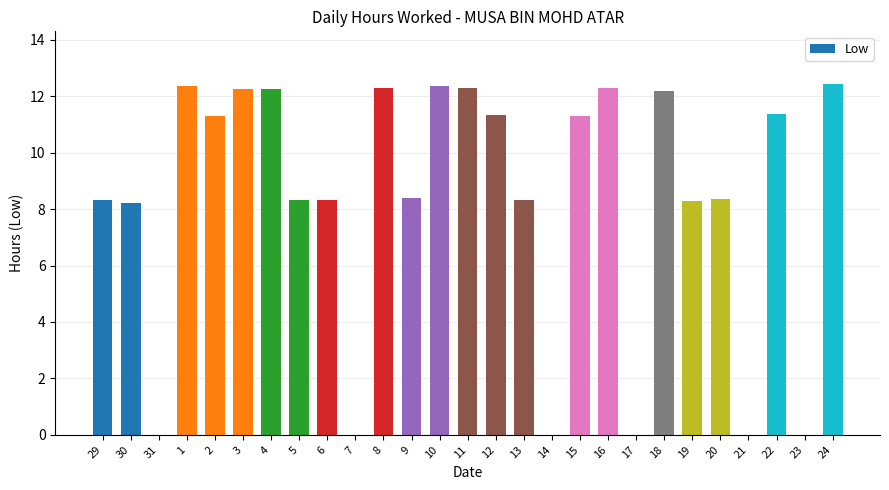

What is the average value?

8.2